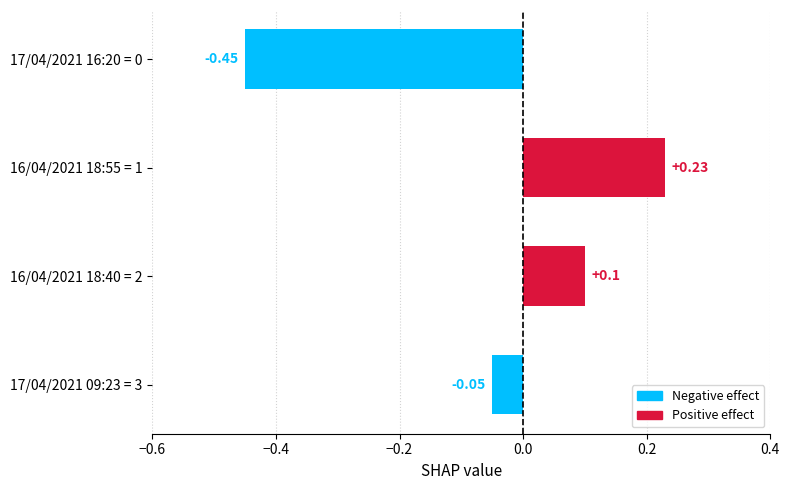

At which category does the chart reach its peak across all series?

16/04/2021 18:55 = 1